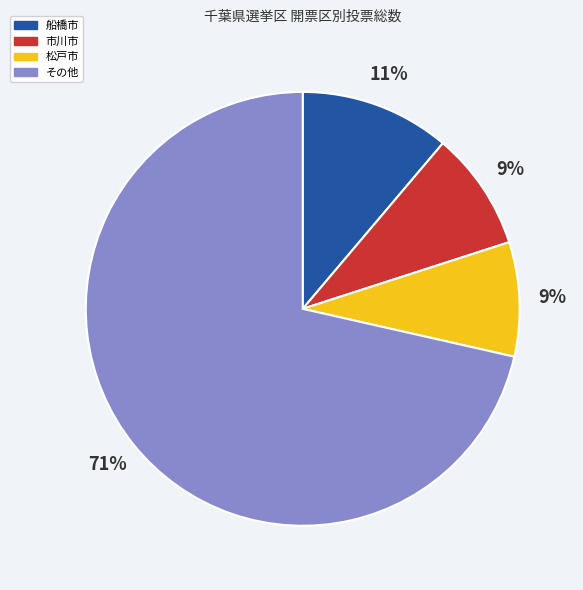

To the nearest percent, what is the average slice percentage?

25%